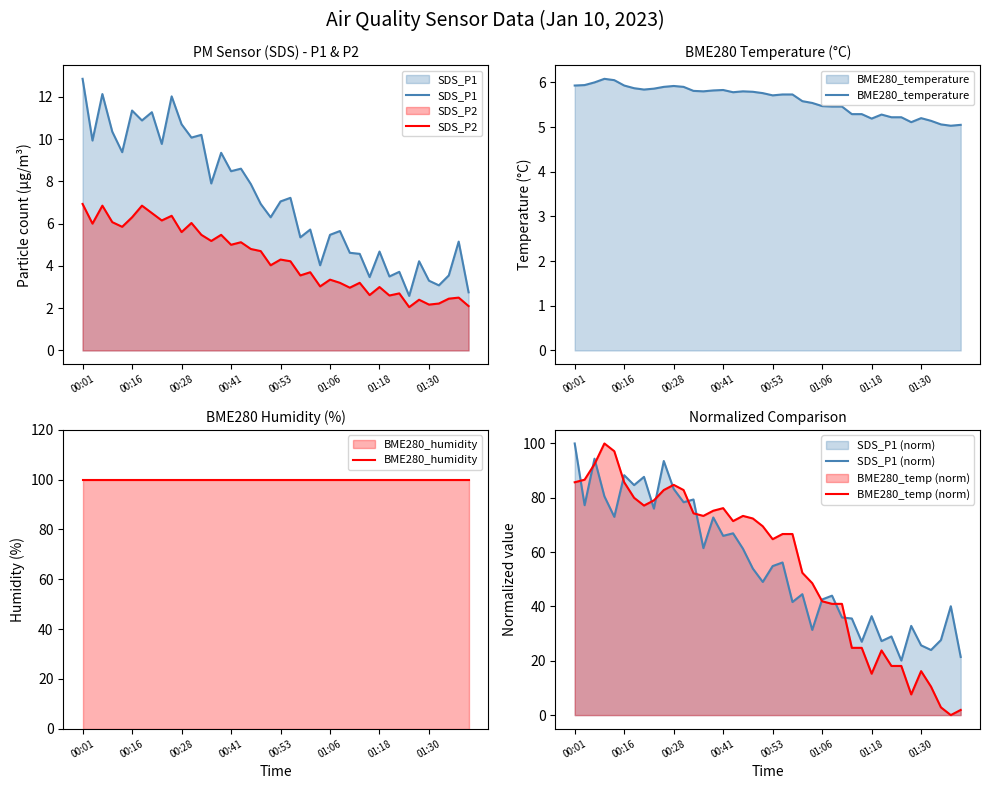

At how many categories does at least one series exceed 43?

40